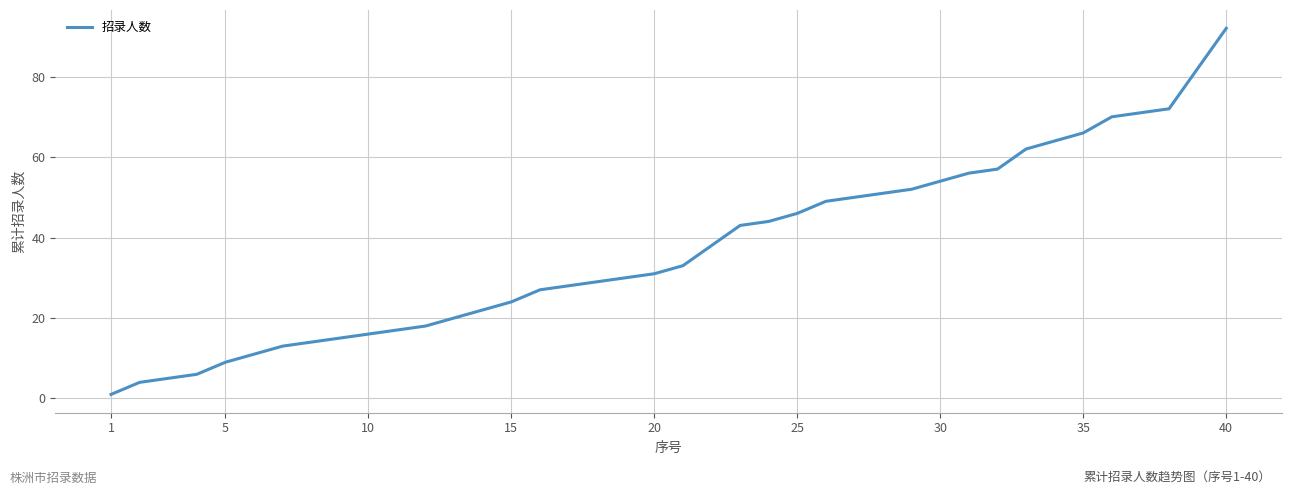

What is the maximum value shown in the chart?

92